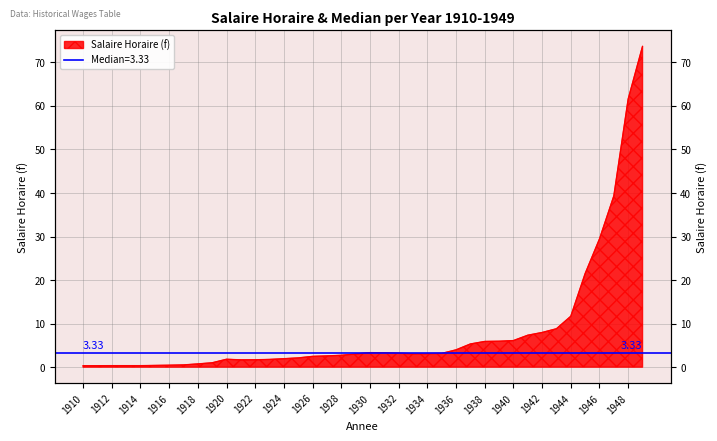

What is the value of the 27th point from the left?

4.0